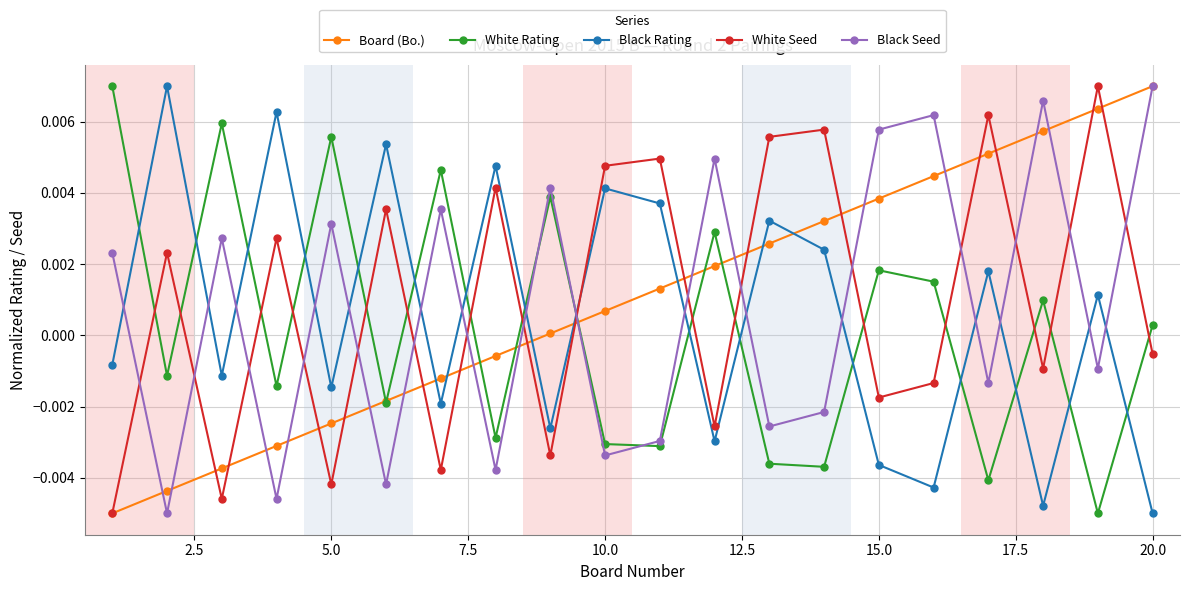

True or false: White Seed has more than 0 points higher than both neighbors.

True